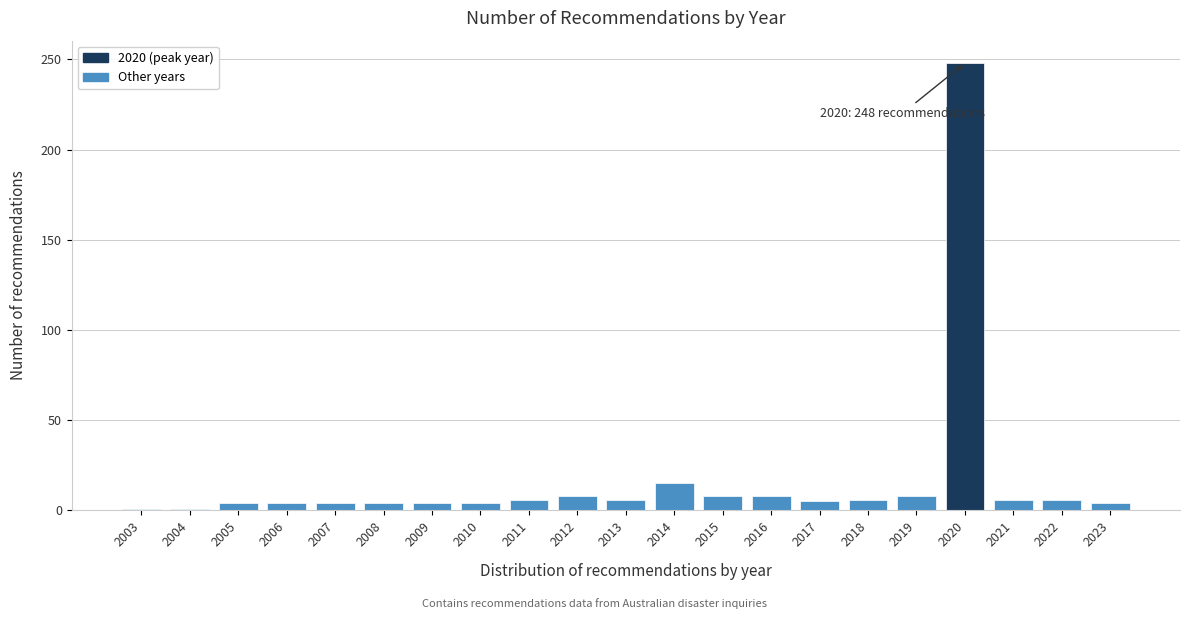

What is the value of the 20th bar from the left?

6